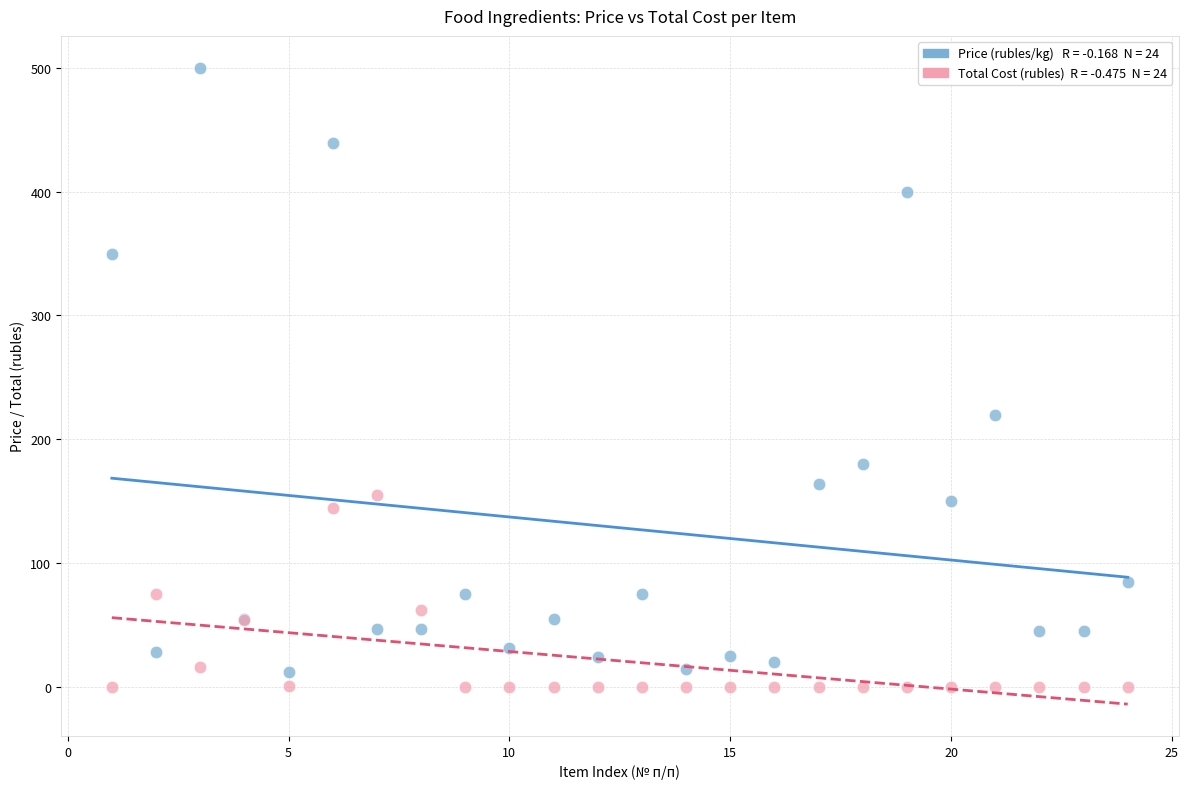

Across all series, what Y value is closest to 250?

220.0